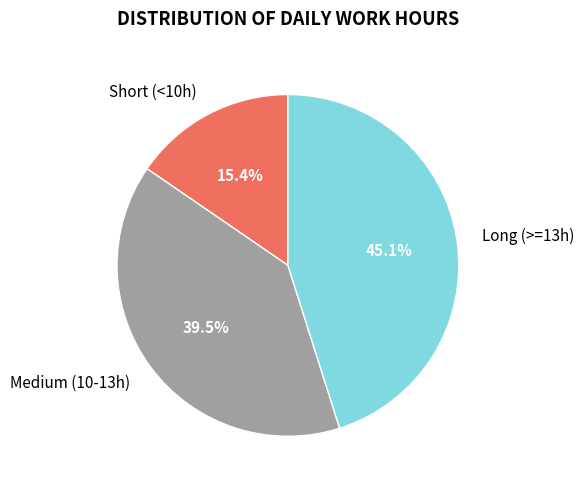

Is there any slice that represents more than half of the pie?

No